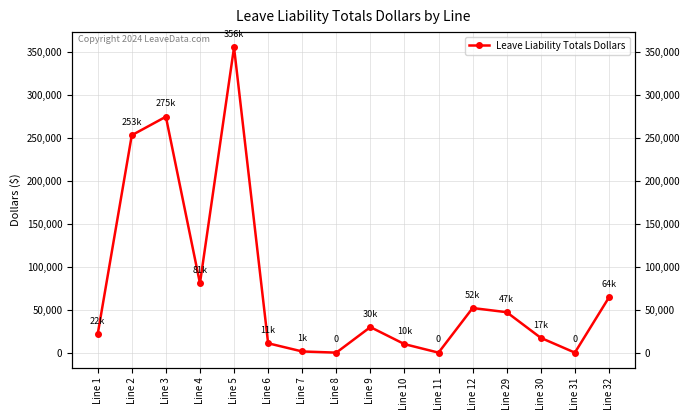

Does the chart display data point markers on the line(s)?

Yes